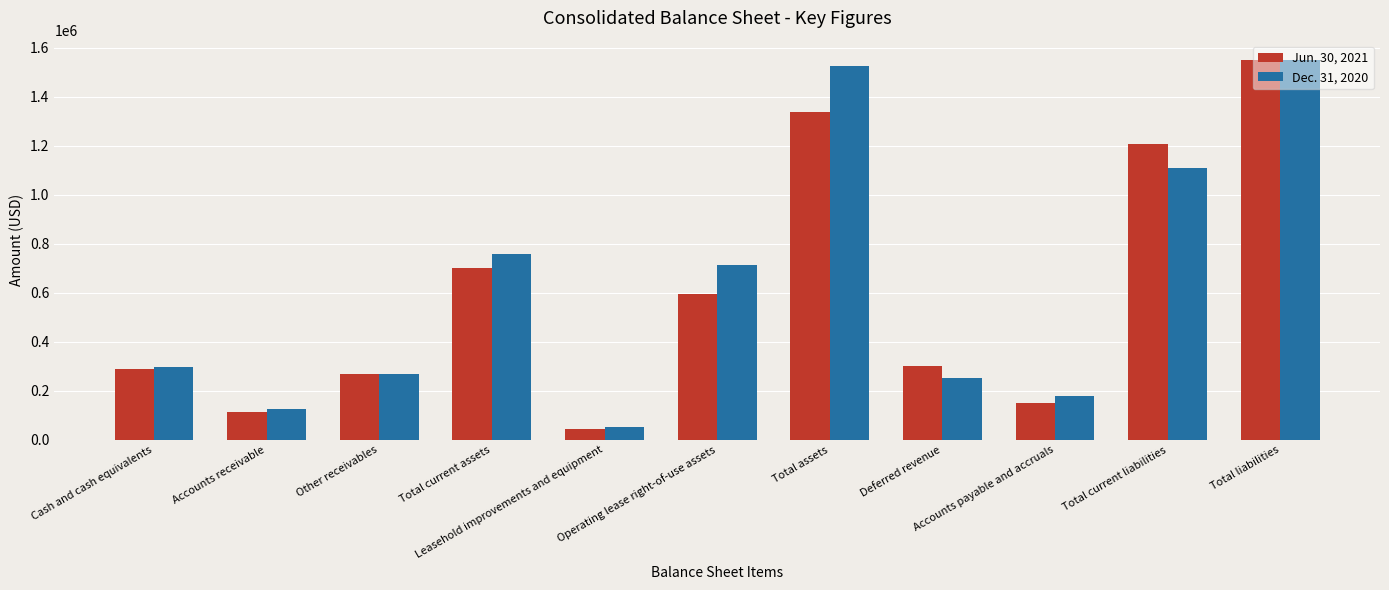

Which series has the largest range (max minus min)?

Jun. 30, 2021